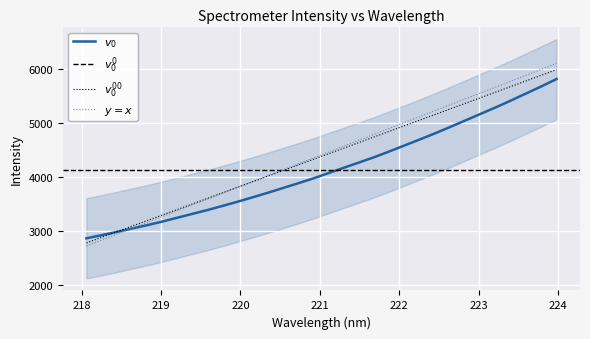

At which label does the data first exceed 4074?

221.1174